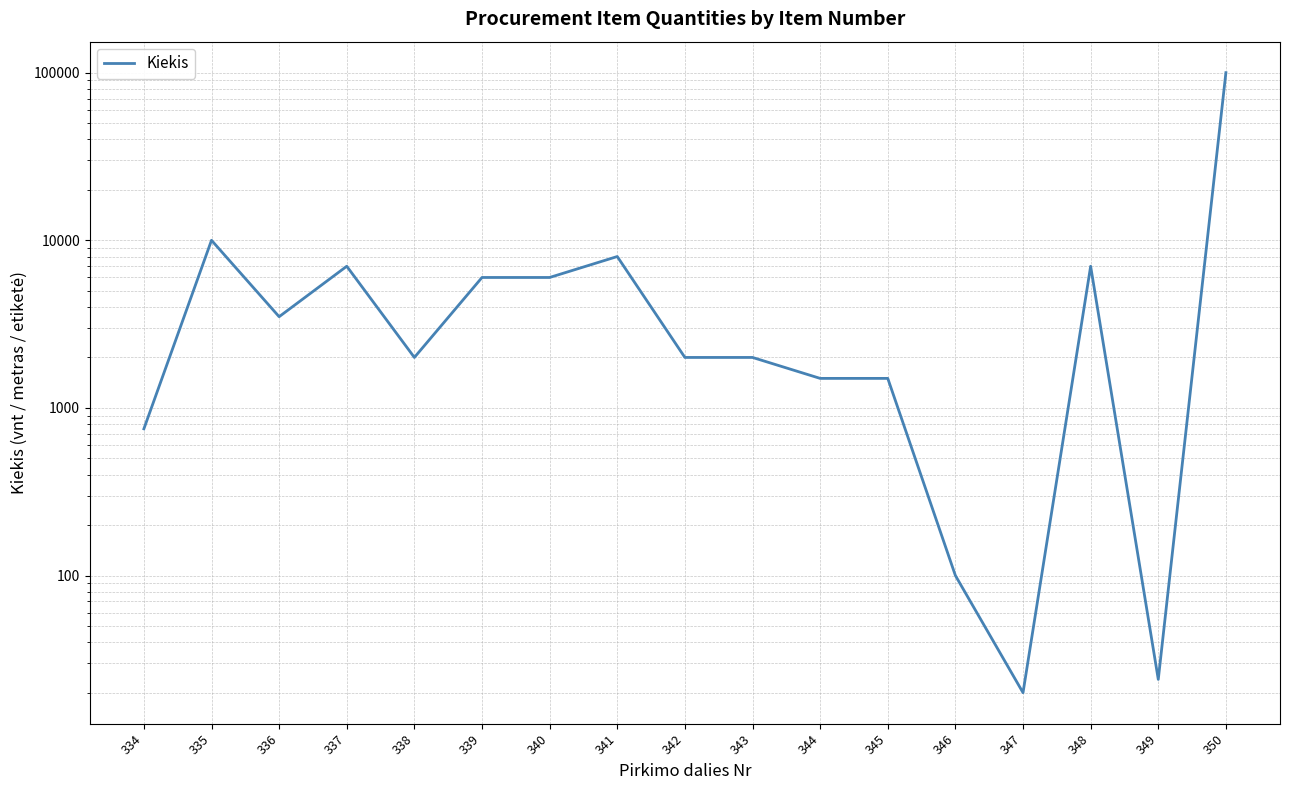

At which category does the chart reach its peak across all series?

350